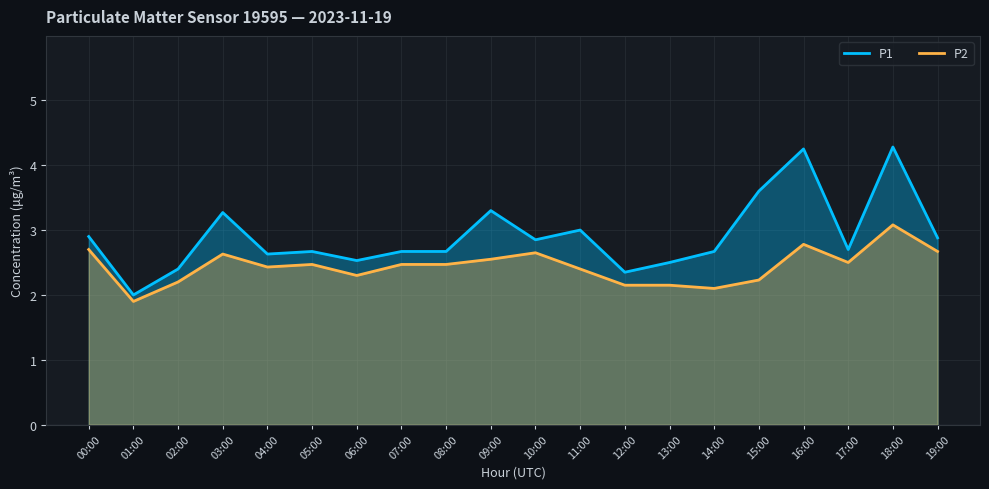

Which series changed the most between 00:00 and 10:00?

P2